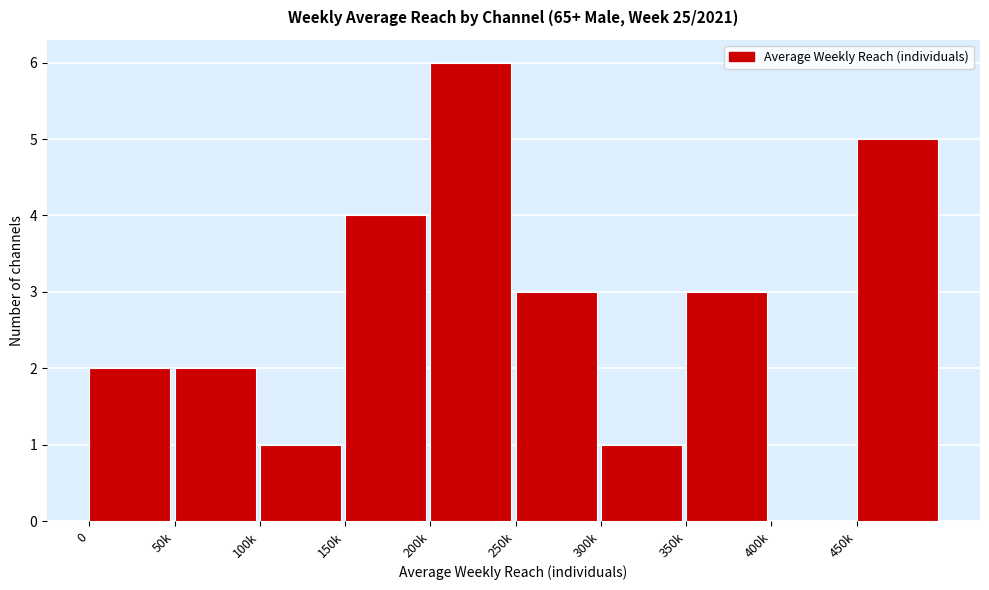

Reading left to right, extract all data points from this chart.

0=2	50k=2	100k=1	150k=4	200k=6	250k=3	300k=1	350k=3	400k=0	450k=5